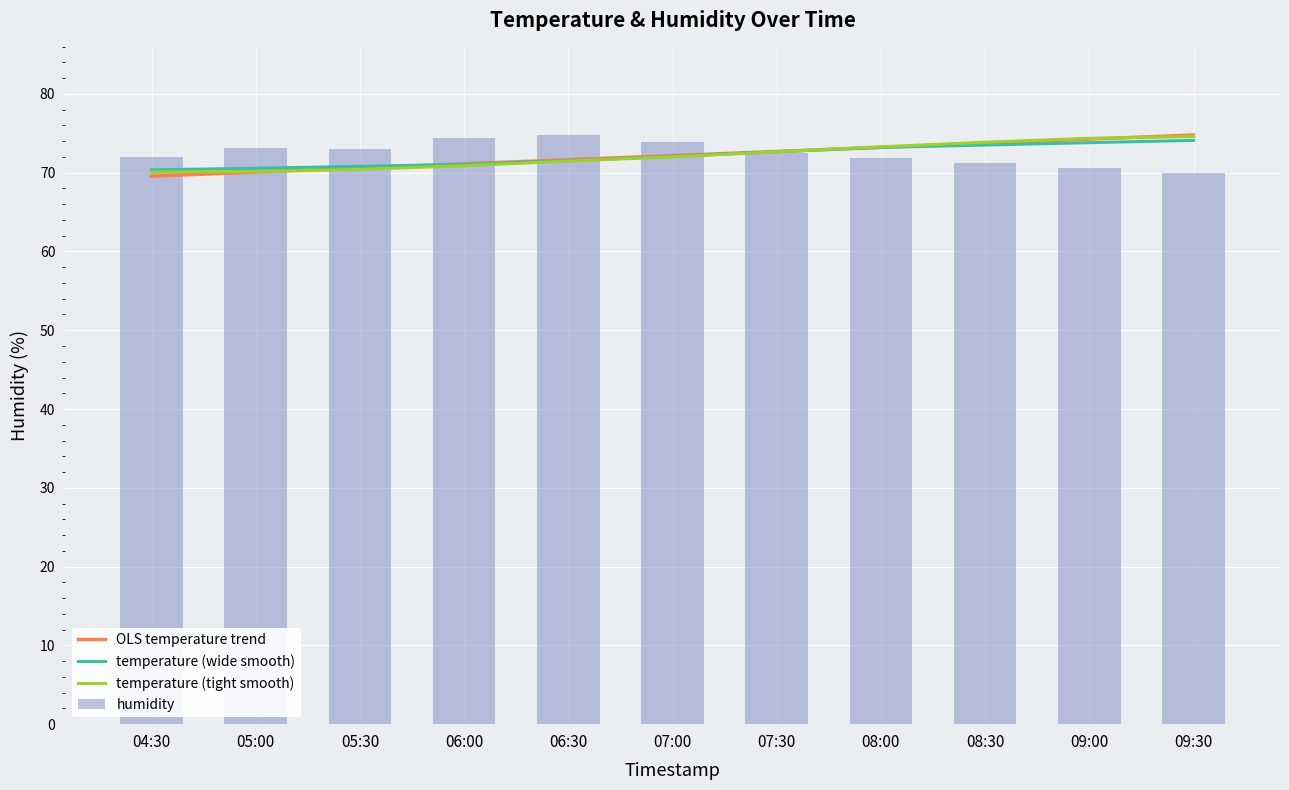

Reading right to left, transcribe all the data shown in this chart.

OLS temperature trend: 74.8	74.3	73.7	73.2	72.7	72.2	71.6	71.1	70.6	70.1	69.6
temperature (wide smooth): 74.1	73.8	73.5	73.2	72.7	72.1	71.5	71.1	70.8	70.6	70.4
temperature (tight smooth): 74.6	74.4	73.9	73.3	72.6	72.0	71.5	70.9	70.4	70.1	70.1
humidity: 70.0	70.6	71.2	71.8	72.5	73.9	74.8	74.4	73.0	73.1	72.0